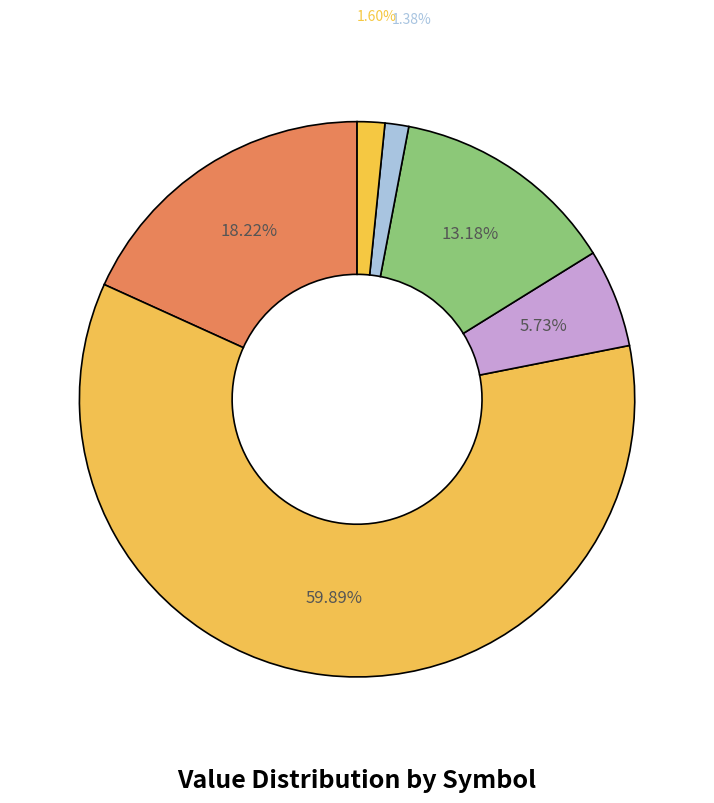

Which category has the biggest portion of the pie?

ARADEL